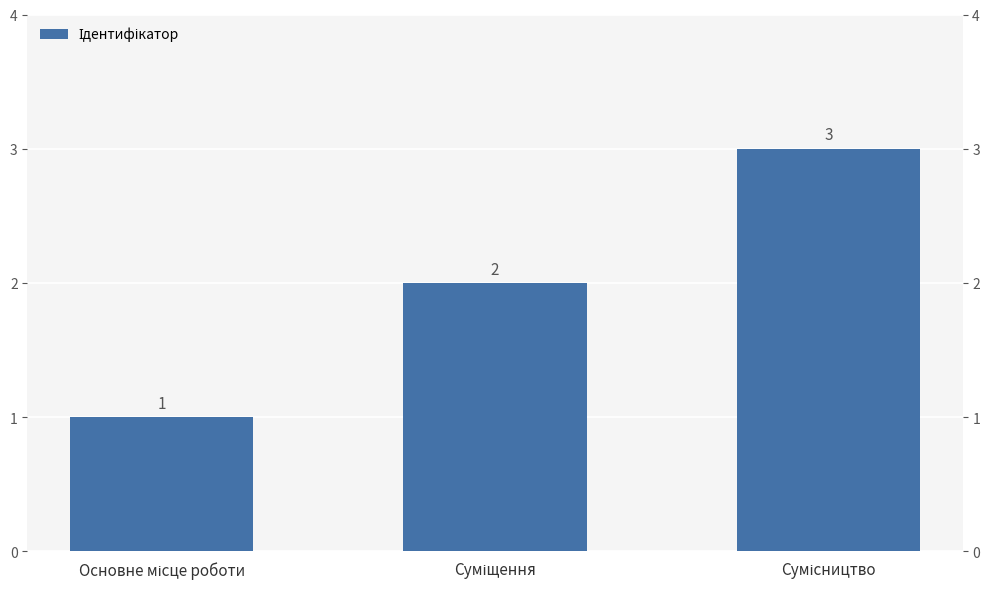

What is the sum of the values at Сумісництво and Суміщення?

5